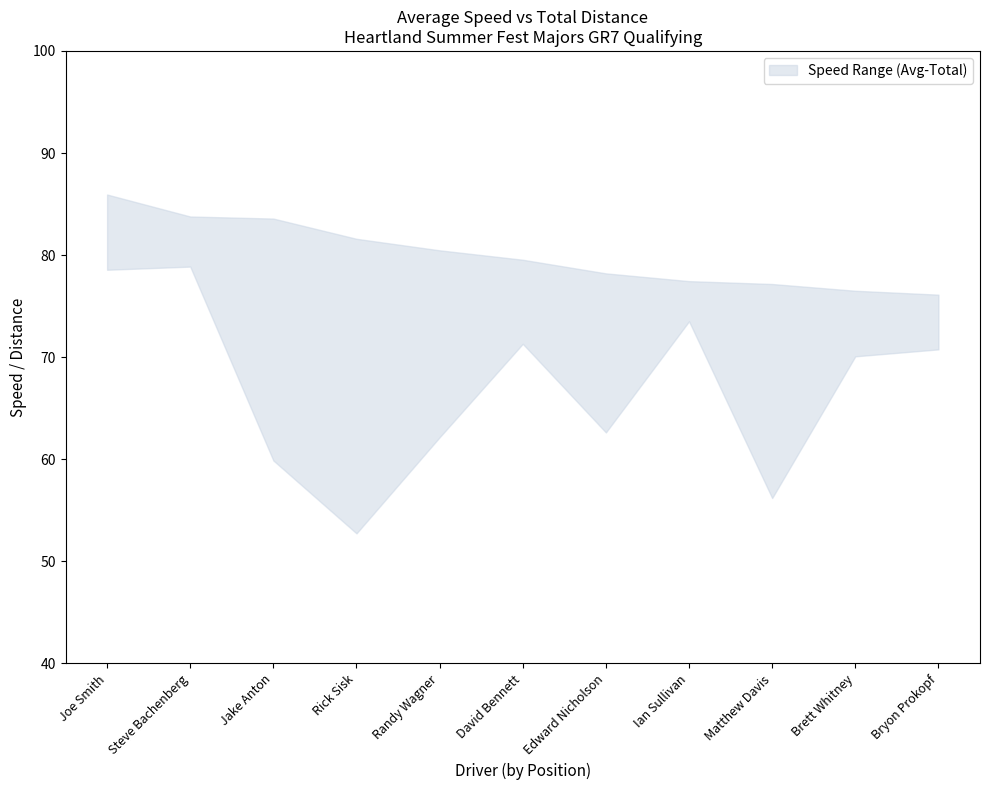

What is the value of the lower point at the 2nd from the left?

78.9